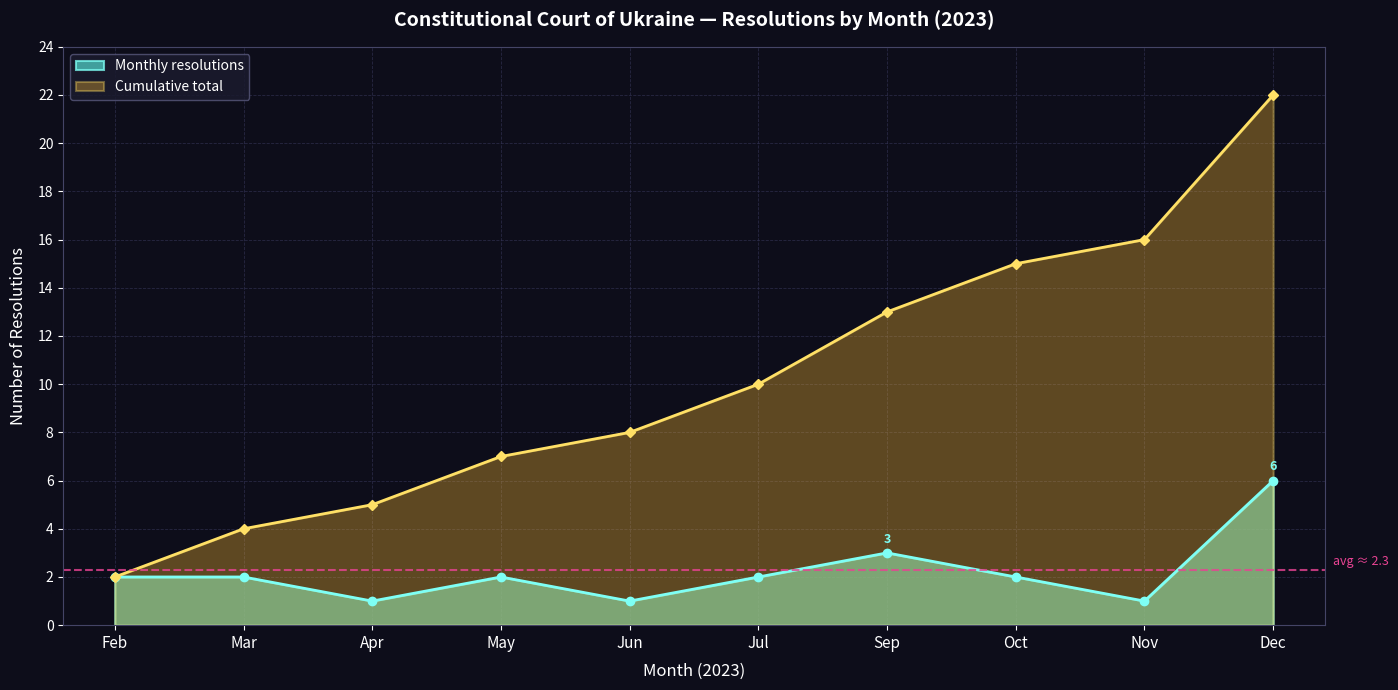

Which category has the highest value across all series?

Dec